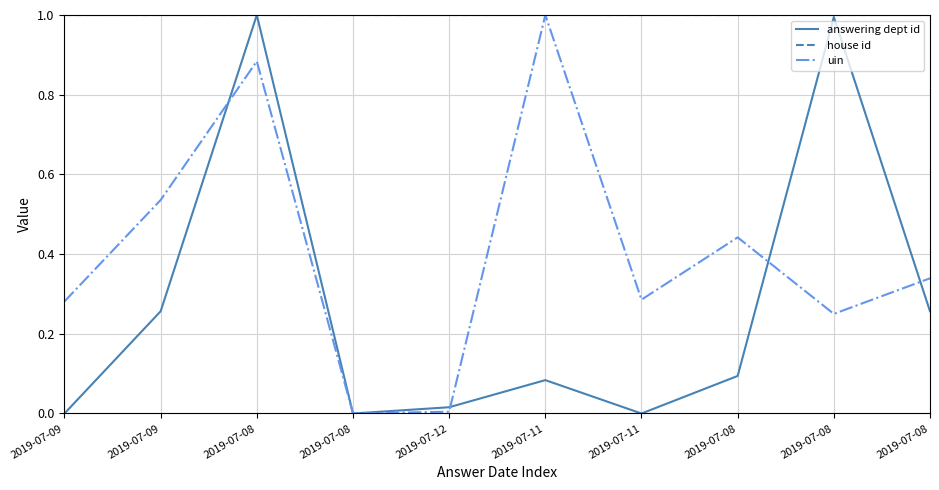

What are all the series names shown in the legend?

answering dept id, house id, uin